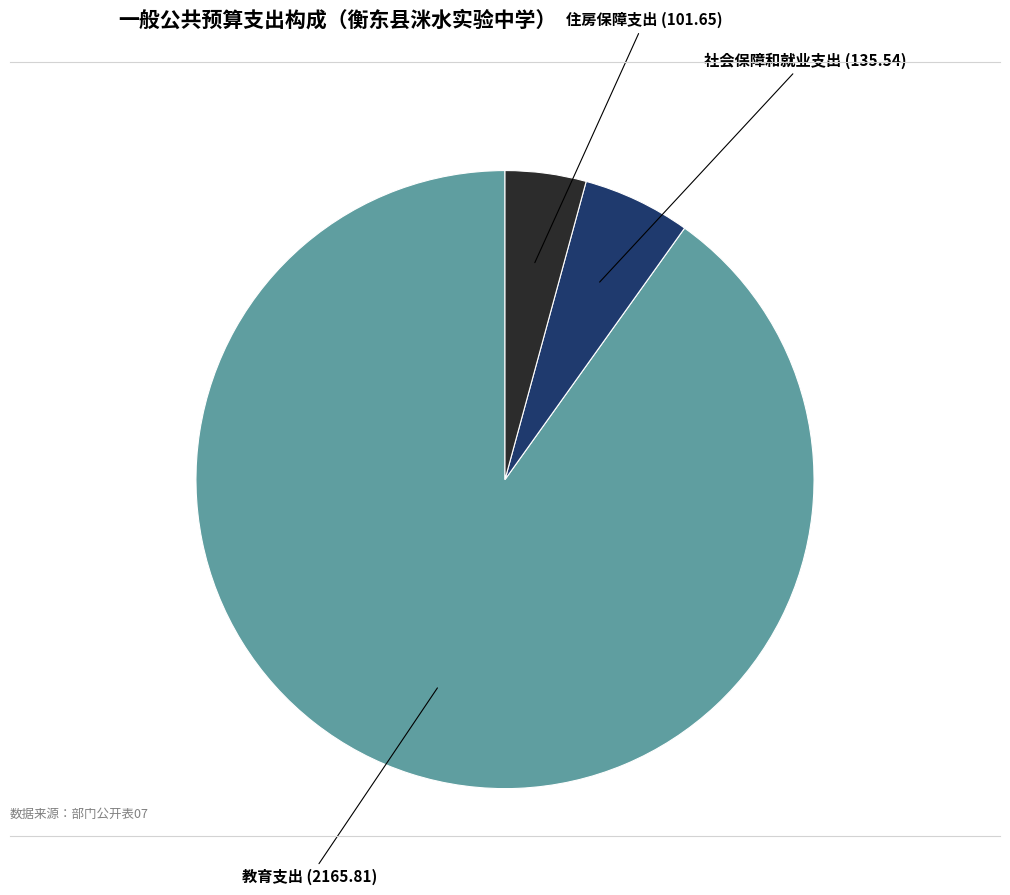

Count the number of slices in the pie.

3